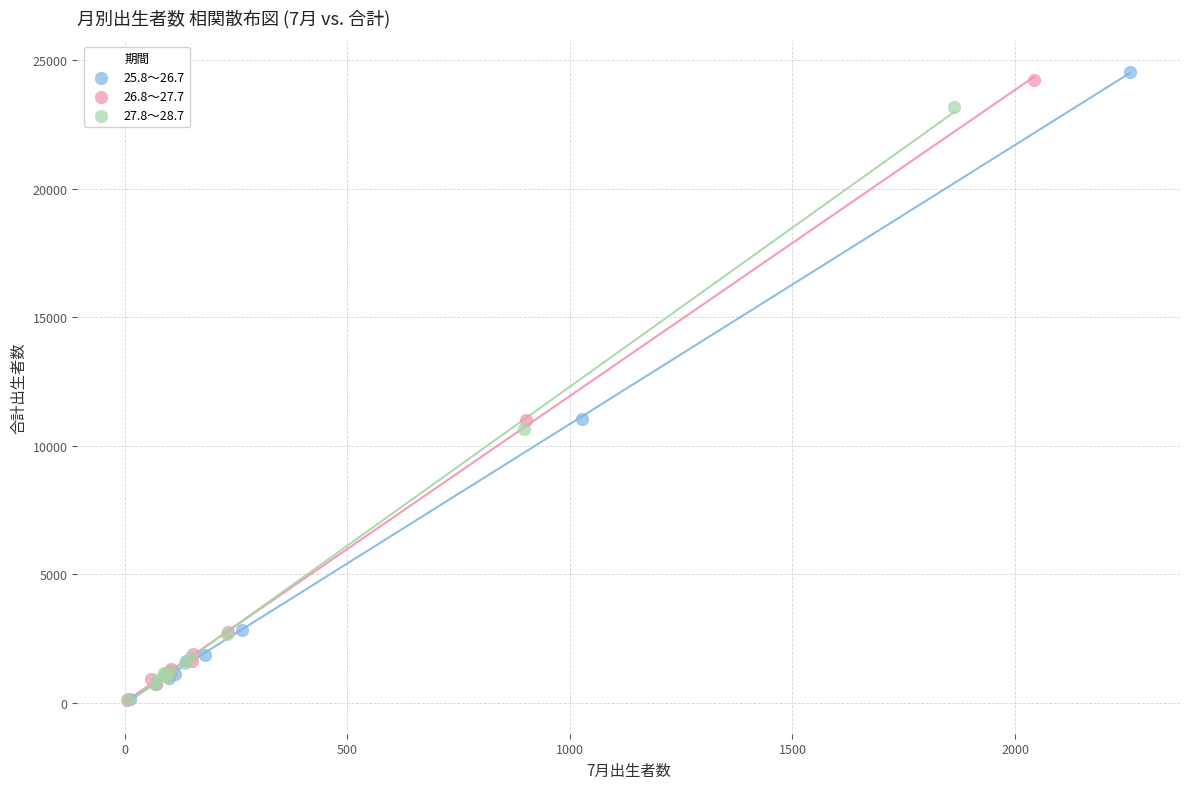

Which series has the widest spread of Y values?

25.8～26.7